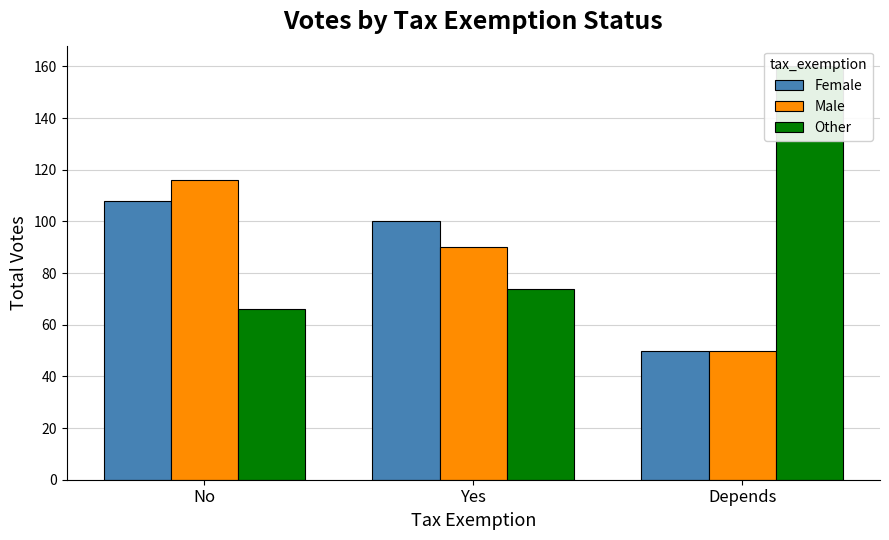

What is the value of the Other bar at the 2nd from the left?

74